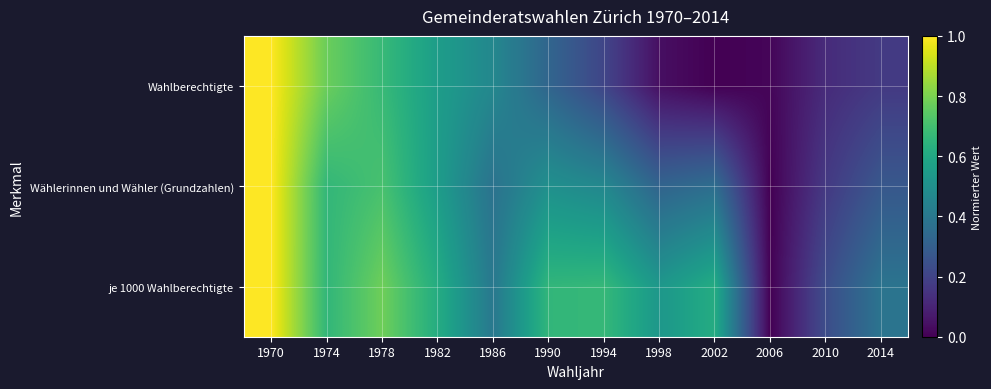

Which has a higher value, 1970 or 1978?

1970